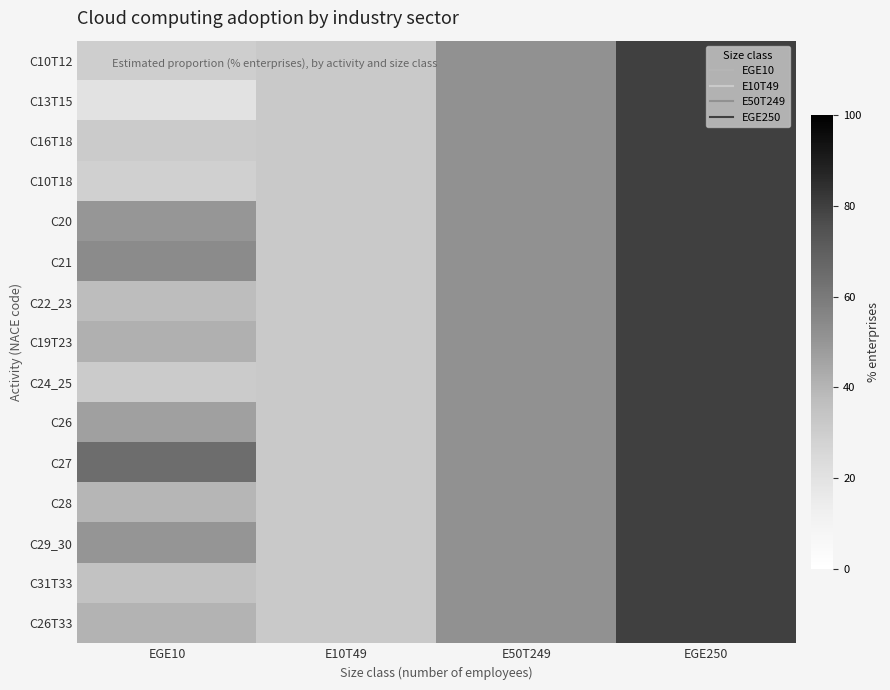

Reading right to left, extract all data points from this chart.

C10T12: EGE250=79.7	E50T249=51.7	E10T49=32.0	EGE10=30.1
C13T15: EGE250=79.7	E50T249=51.7	E10T49=32.0	EGE10=19.6
C16T18: EGE250=79.7	E50T249=51.7	E10T49=32.0	EGE10=31.1
C10T18: EGE250=79.7	E50T249=51.7	E10T49=32.0	EGE10=28.7
C20: EGE250=79.7	E50T249=51.7	E10T49=32.0	EGE10=49.9
C21: EGE250=79.7	E50T249=51.7	E10T49=32.0	EGE10=53.9
C22_23: EGE250=79.7	E50T249=51.7	E10T49=32.0	EGE10=37.2
C19T23: EGE250=79.7	E50T249=51.7	E10T49=32.0	EGE10=41.6
C24_25: EGE250=79.7	E50T249=51.7	E10T49=32.0	EGE10=31.1
C26: EGE250=79.7	E50T249=51.7	E10T49=32.0	EGE10=46.5
C27: EGE250=79.7	E50T249=51.7	E10T49=32.0	EGE10=64.6
C28: EGE250=79.7	E50T249=51.7	E10T49=32.0	EGE10=39.7
C29_30: EGE250=79.7	E50T249=51.7	E10T49=32.0	EGE10=50.0
C31T33: EGE250=79.7	E50T249=51.7	E10T49=32.0	EGE10=35.1
C26T33: EGE250=79.7	E50T249=51.7	E10T49=32.0	EGE10=40.6